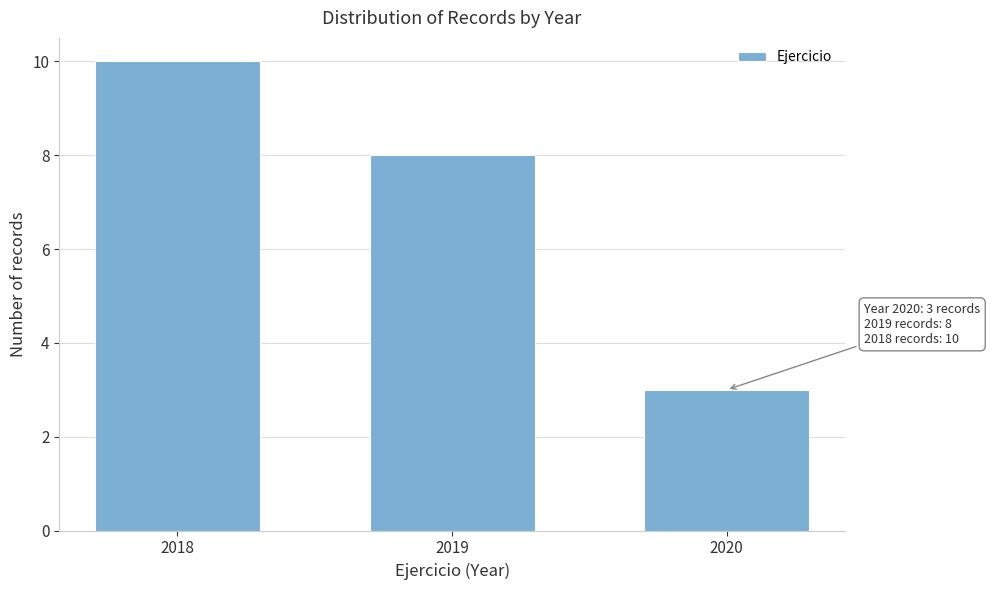

Reading left to right, list all the values displayed in this chart.

2018=10	2019=8	2020=3